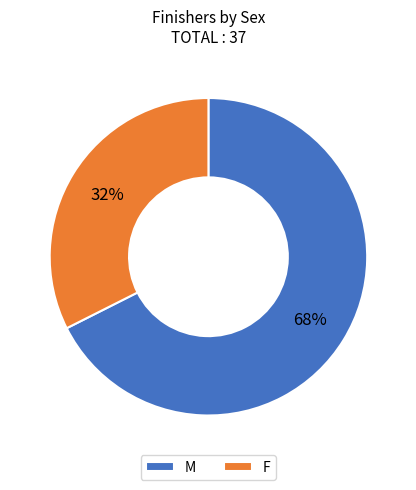

What is the smallest slice in the pie chart?

F